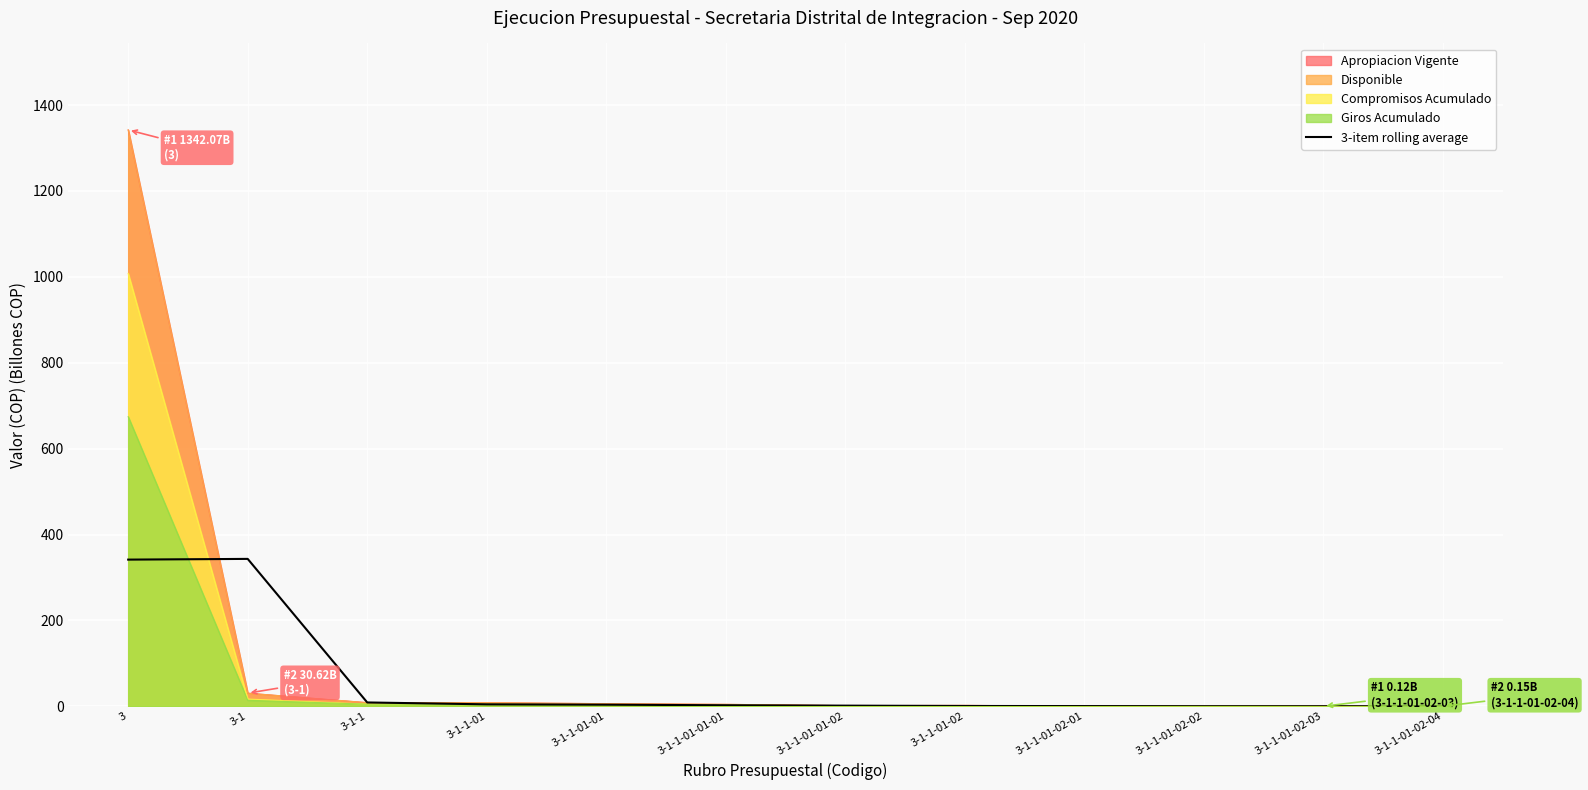

The chart shows a value of 0.6 at 3-1-1-01-02-01. True or false?

True